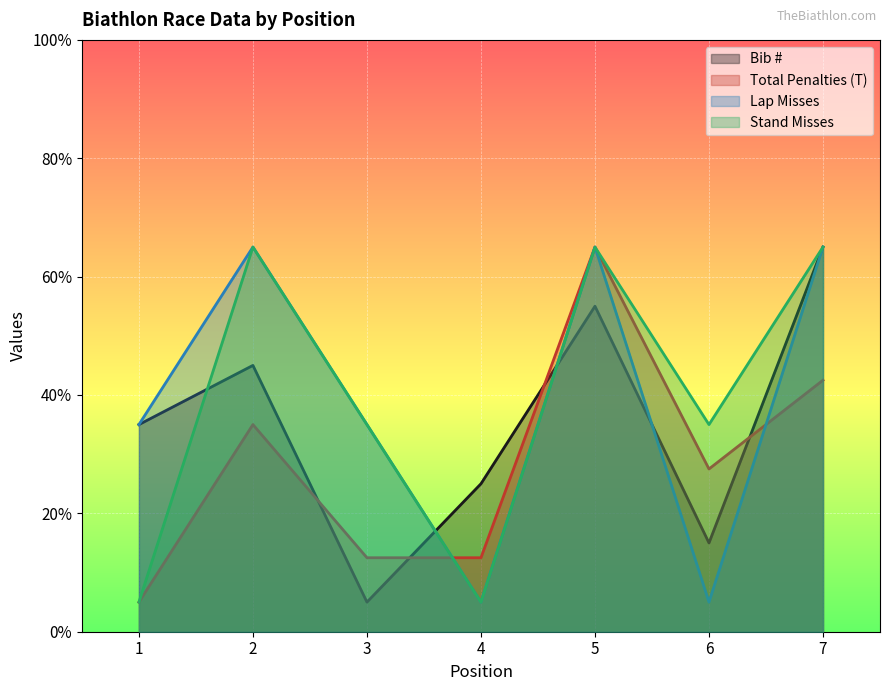

Which series has the widest spread of values?

Bib #